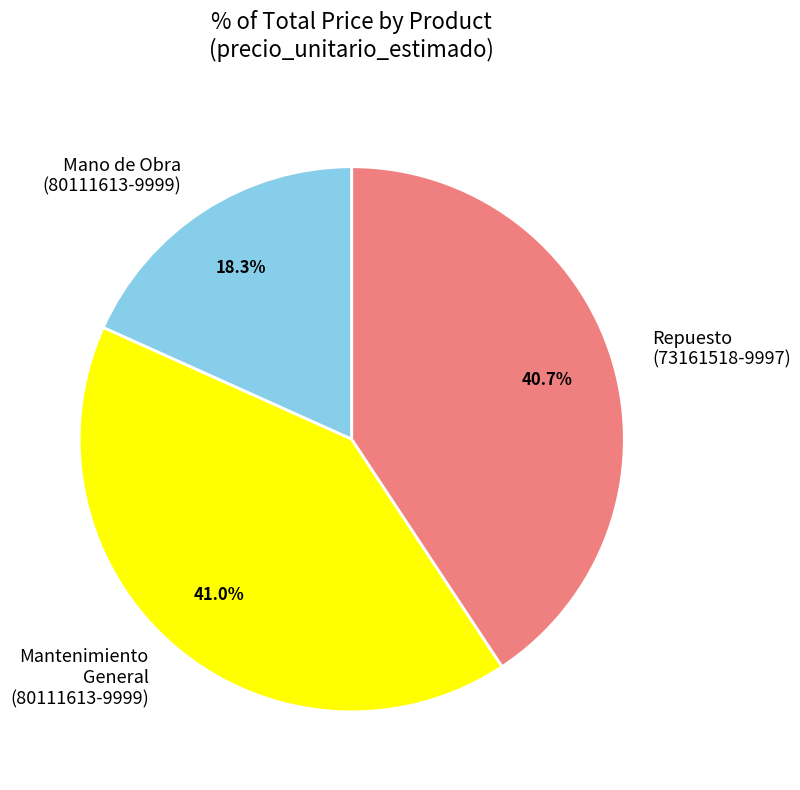

Which category has the smallest portion of the pie?

Mano de Obra (80111613-9999)